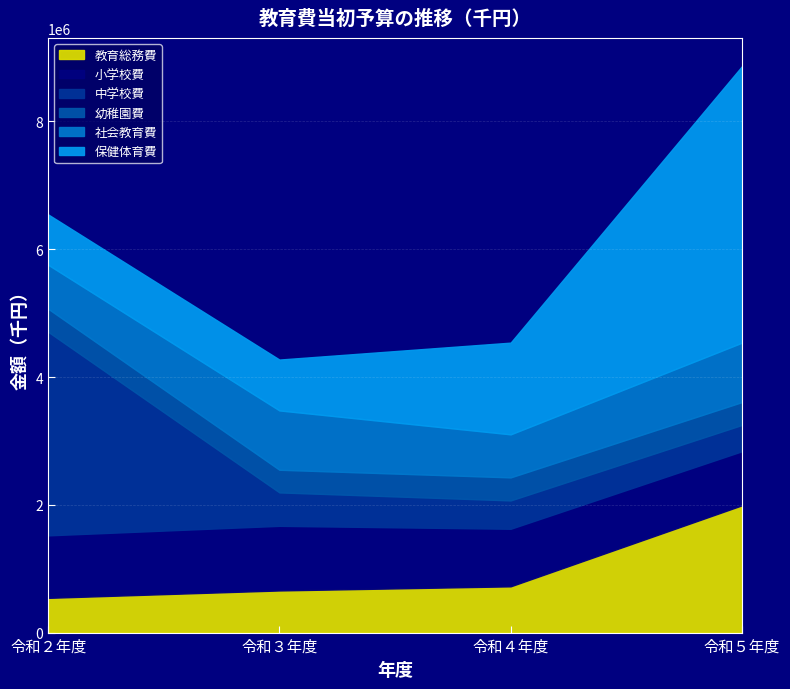

At which category is the sum across all series the highest?

令和５年度